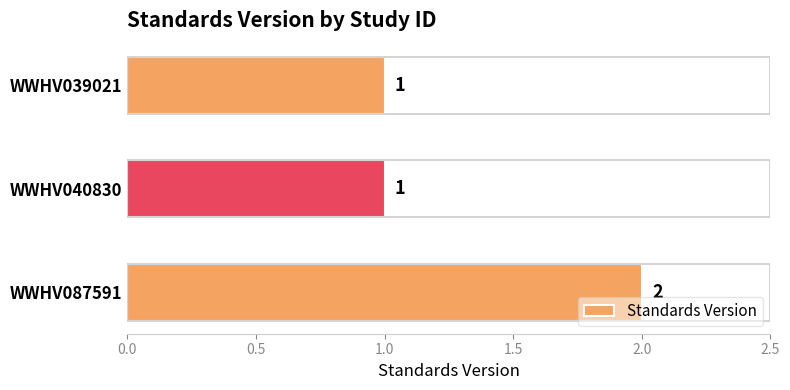

What is the sum of all values?

4